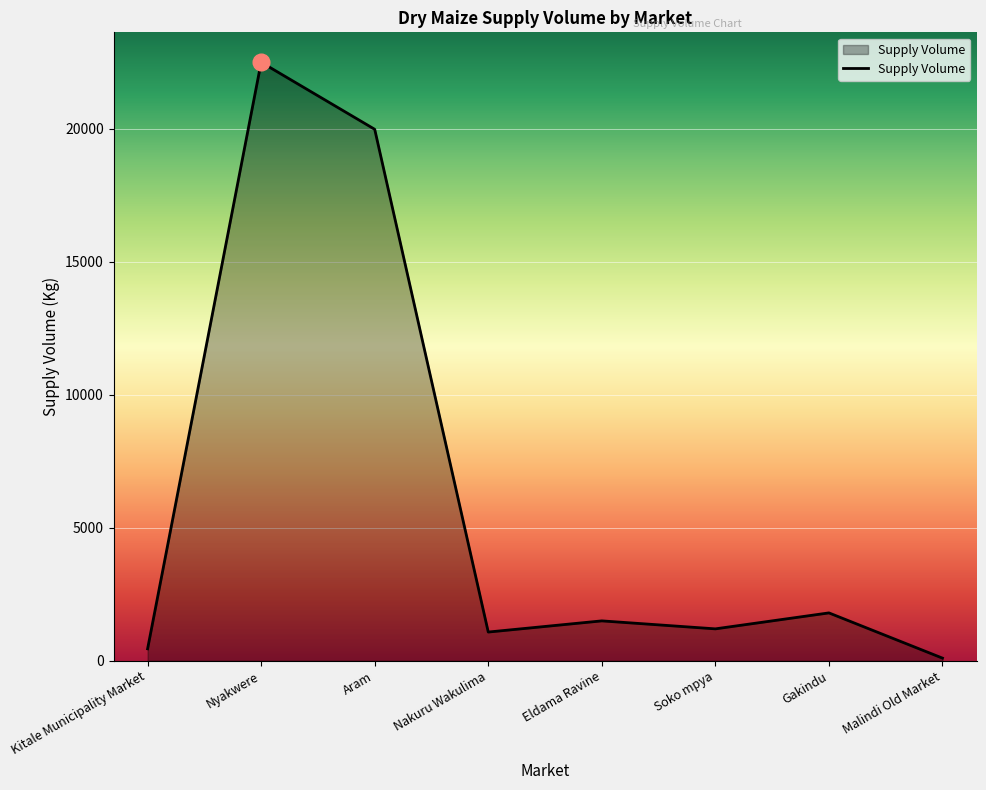

What is the difference between the maximum and second lowest values?

22050